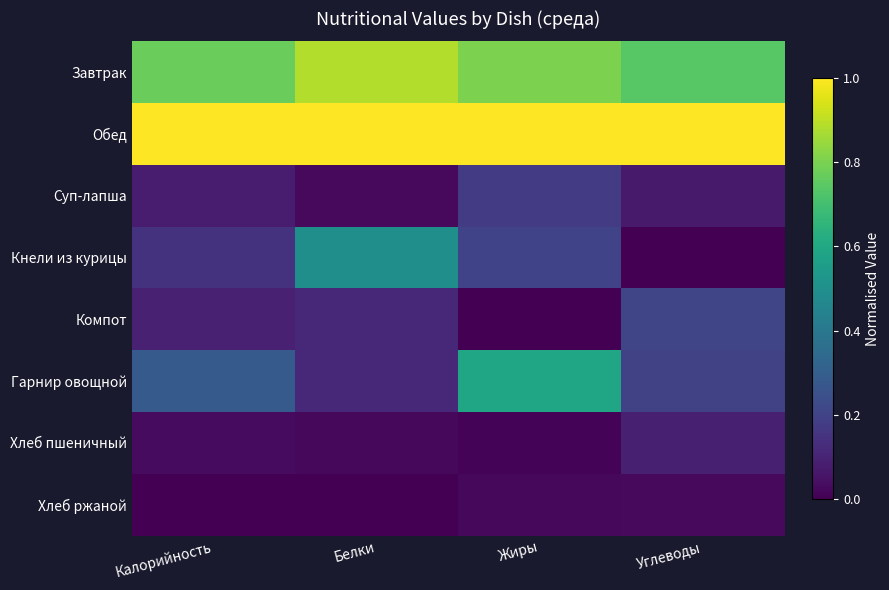

How many categories are shown in the chart?

4